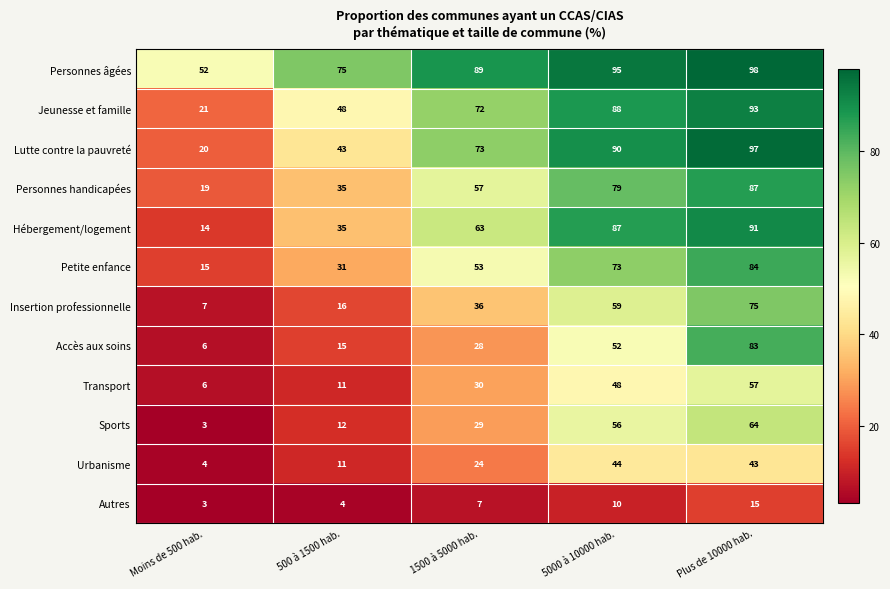

How many distinct data groups are displayed?

12